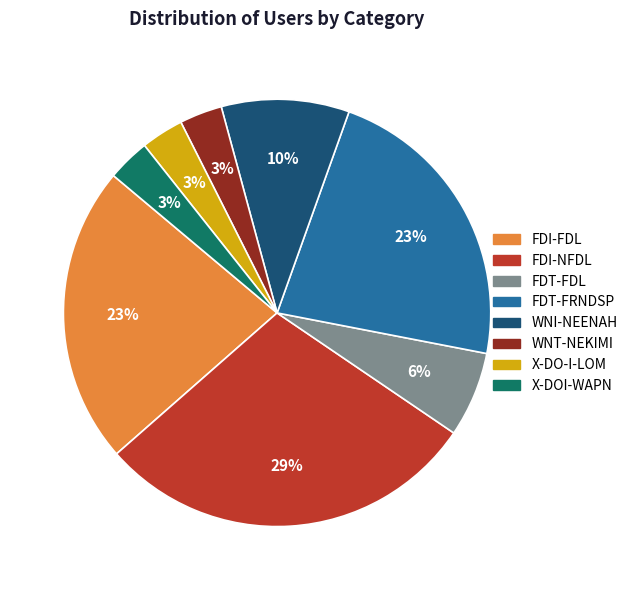

Which has a higher value, FDI-FDL or FDI-NFDL?

FDI-NFDL